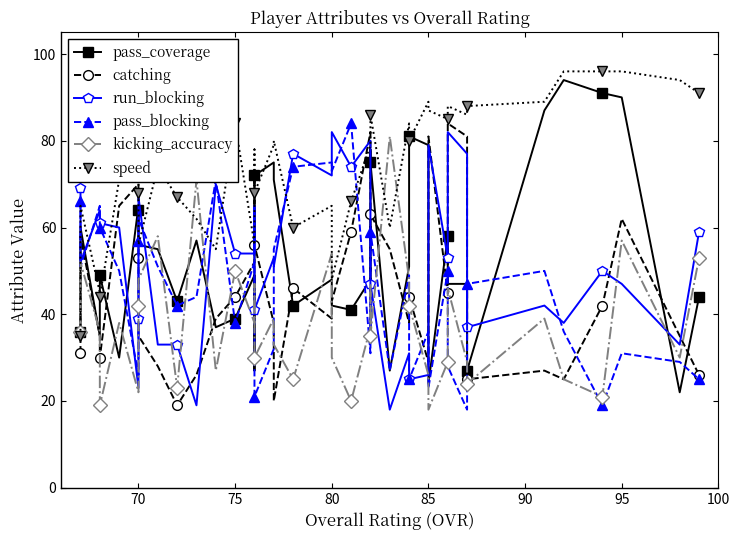

True or false: speed and kicking_accuracy cross at least once.

True